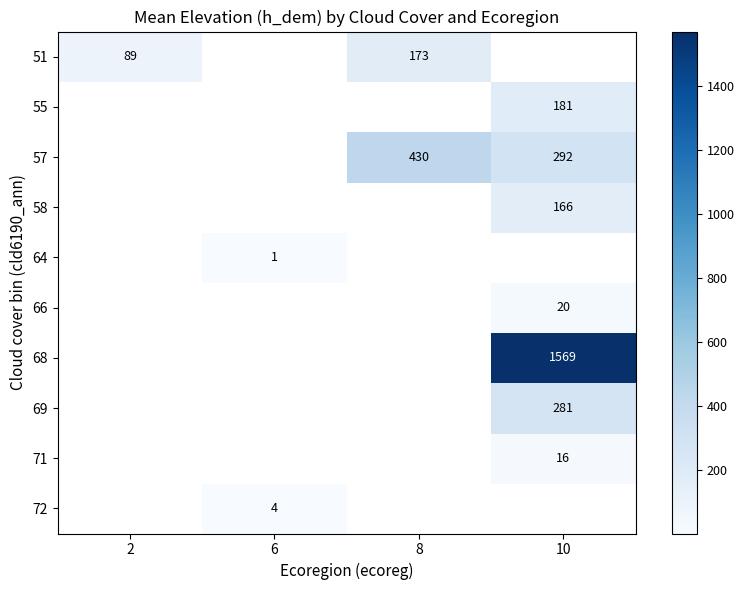

What is the spread (max minus min) of values at 8?

257.0